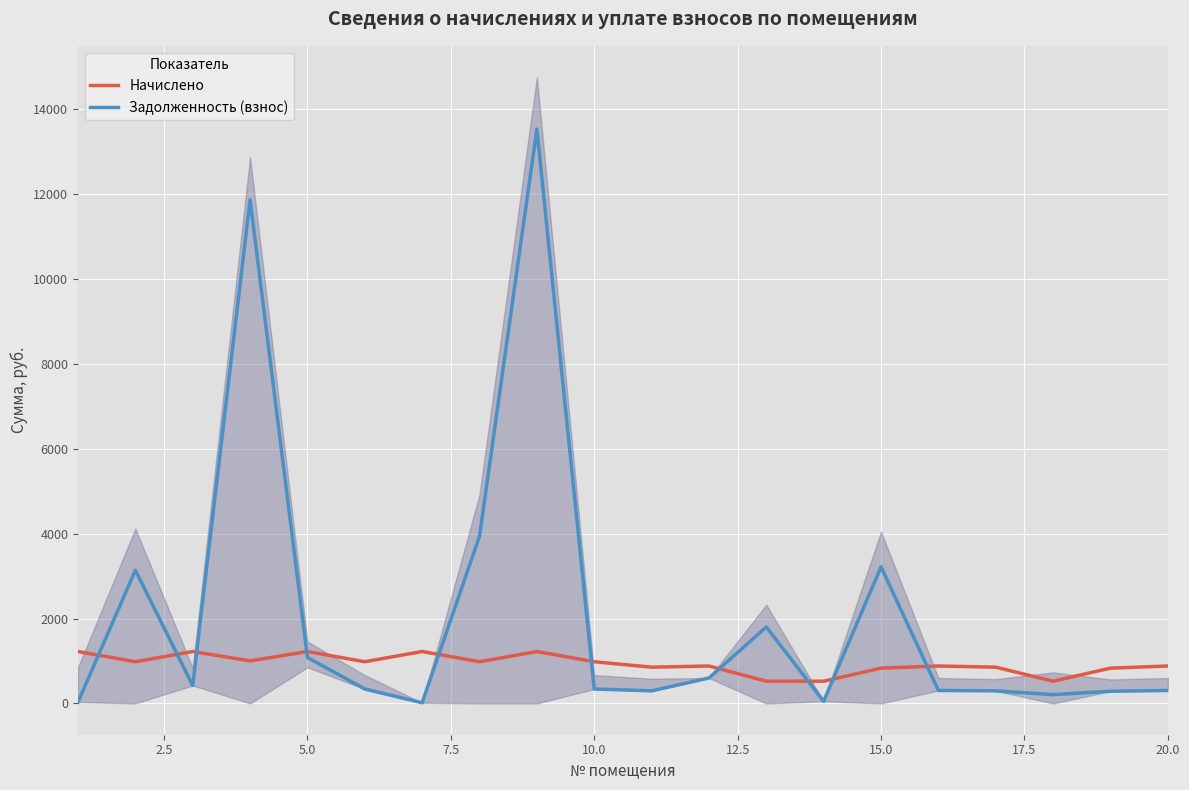

Count the number of categories in the chart.

20